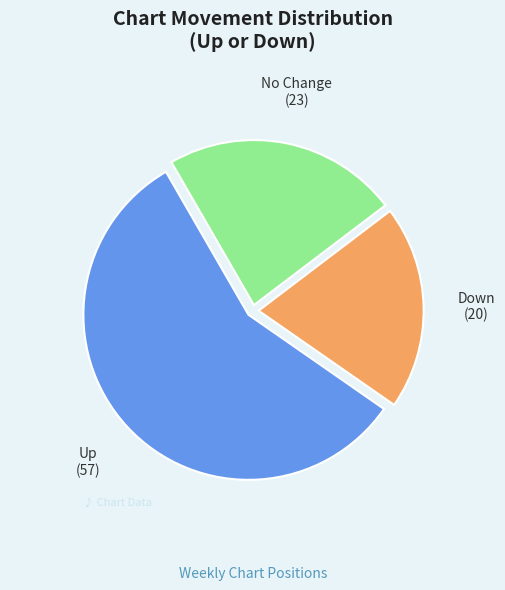

Is there any slice that represents more than half of the pie?

Yes